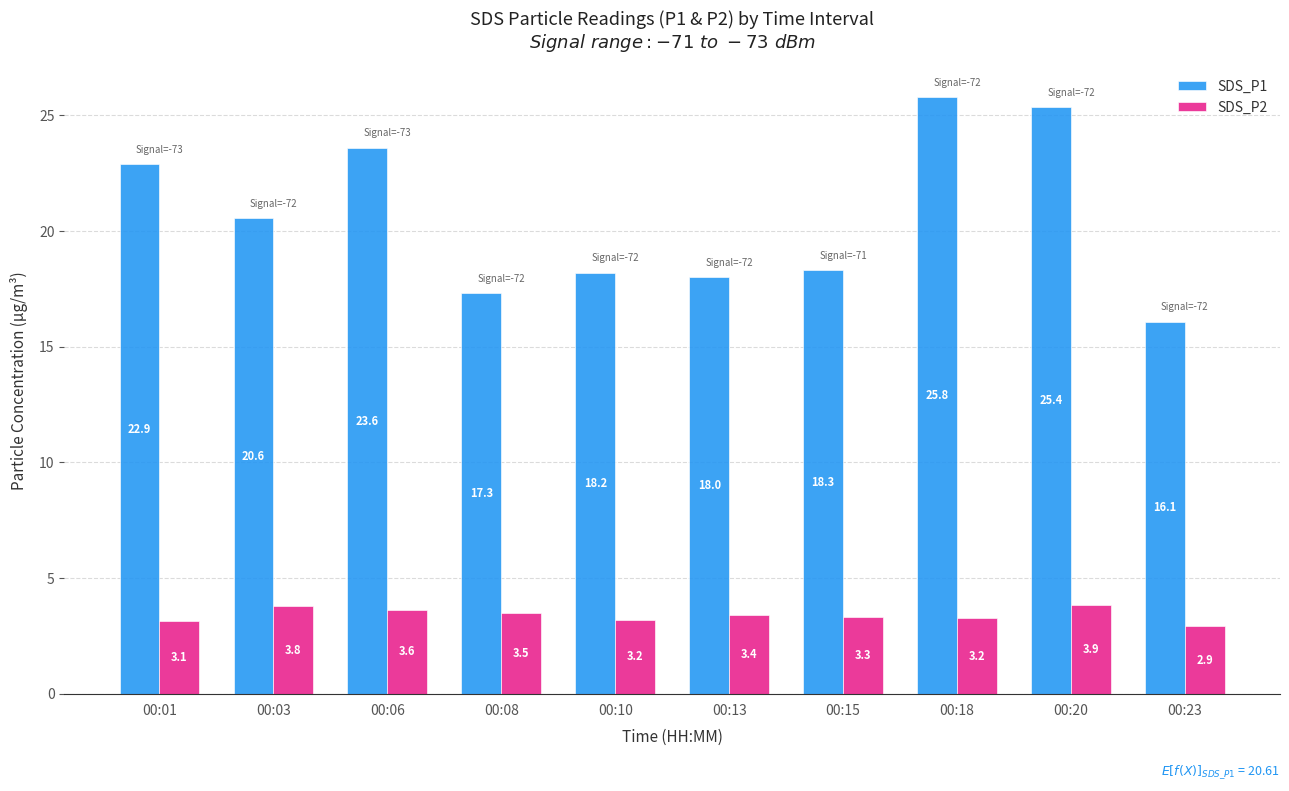

Where is SDS_P1 nearest to the value 20?

00:03